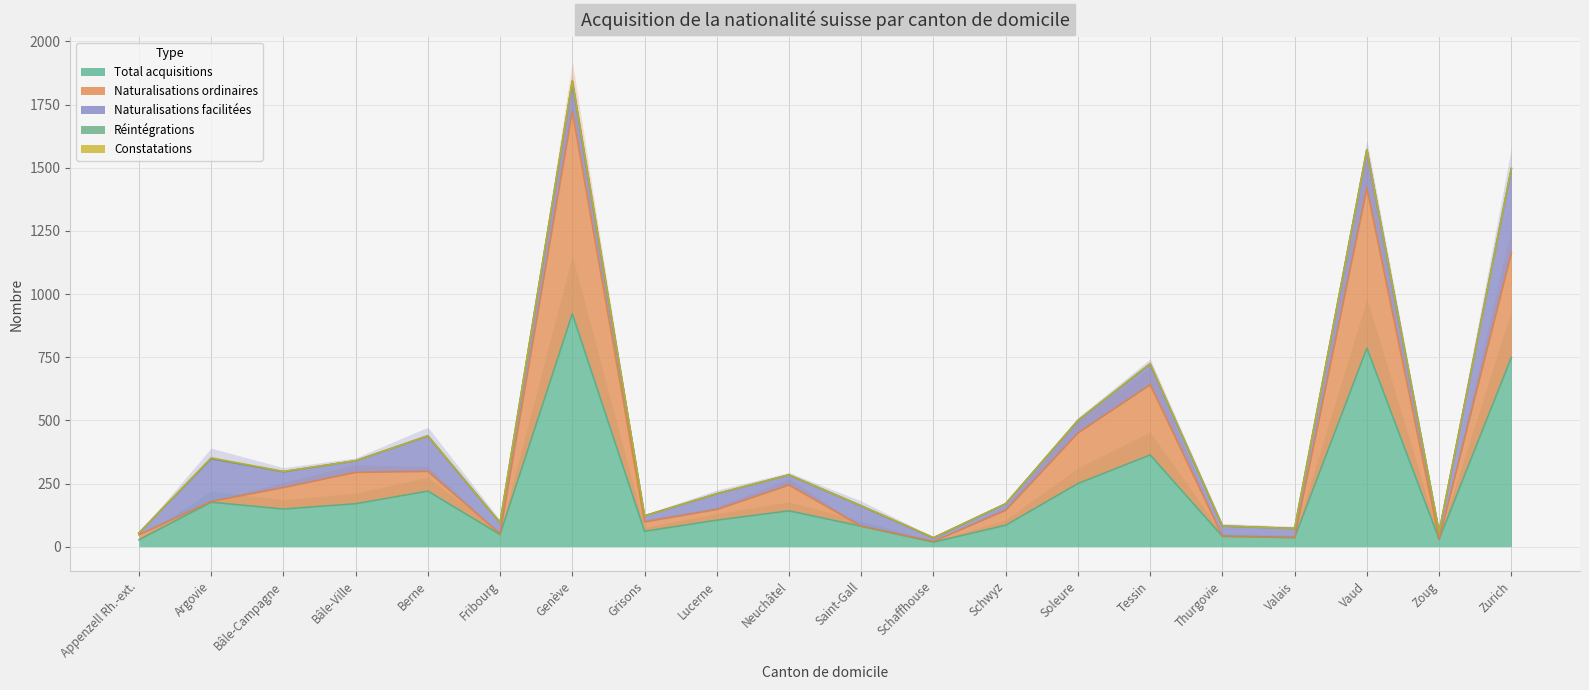

Does the chart have visible grid lines?

Yes